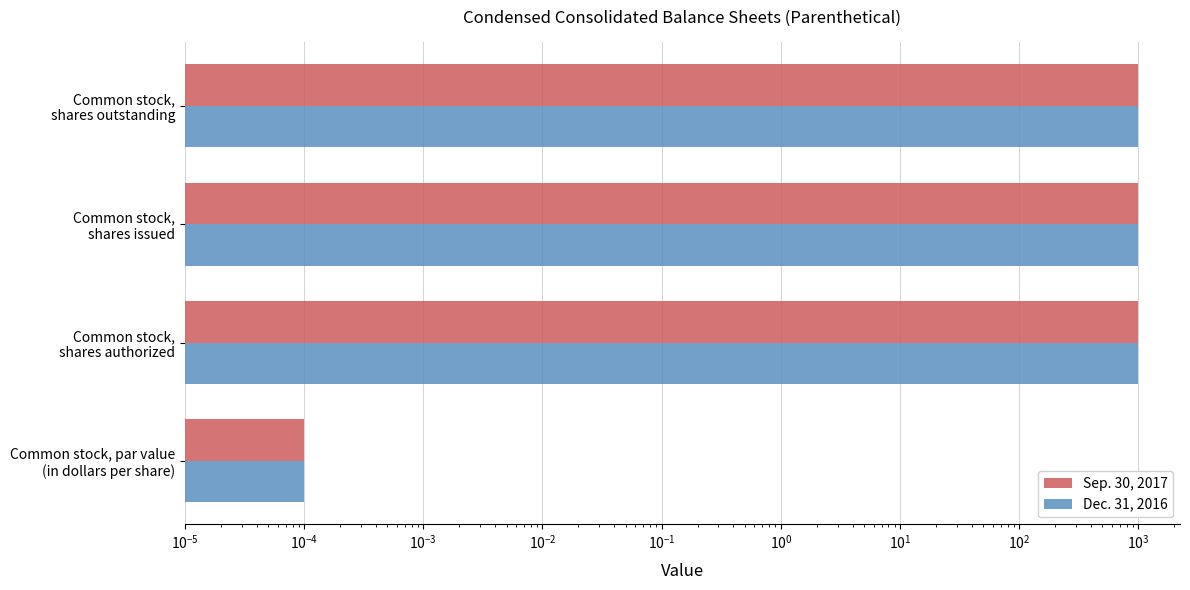

Which series changed the most between Common stock, shares authorized and Common stock, shares outstanding?

Sep. 30, 2017